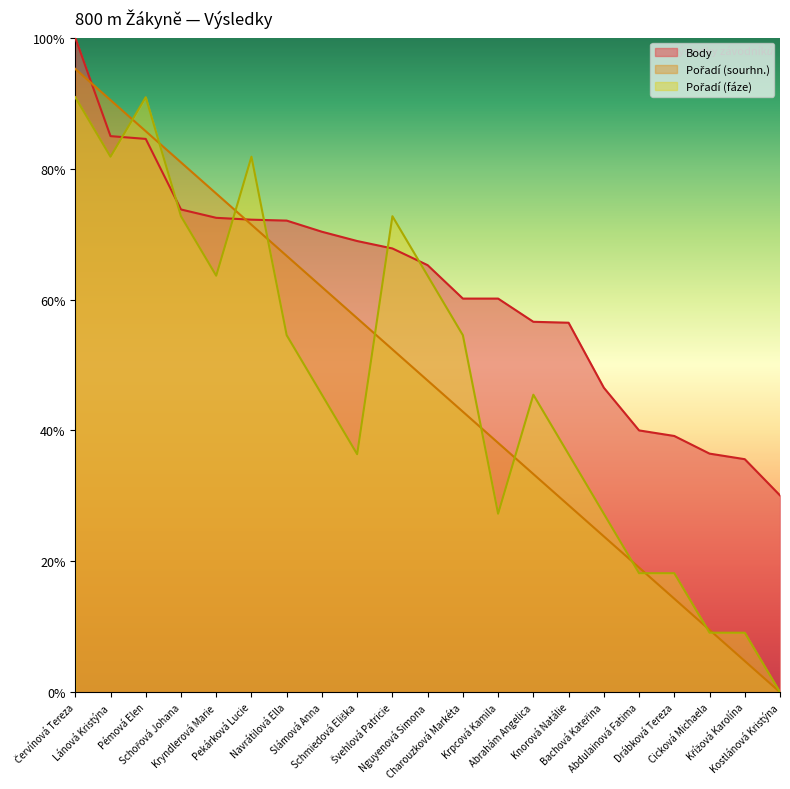

Count the number of data series in this chart.

3